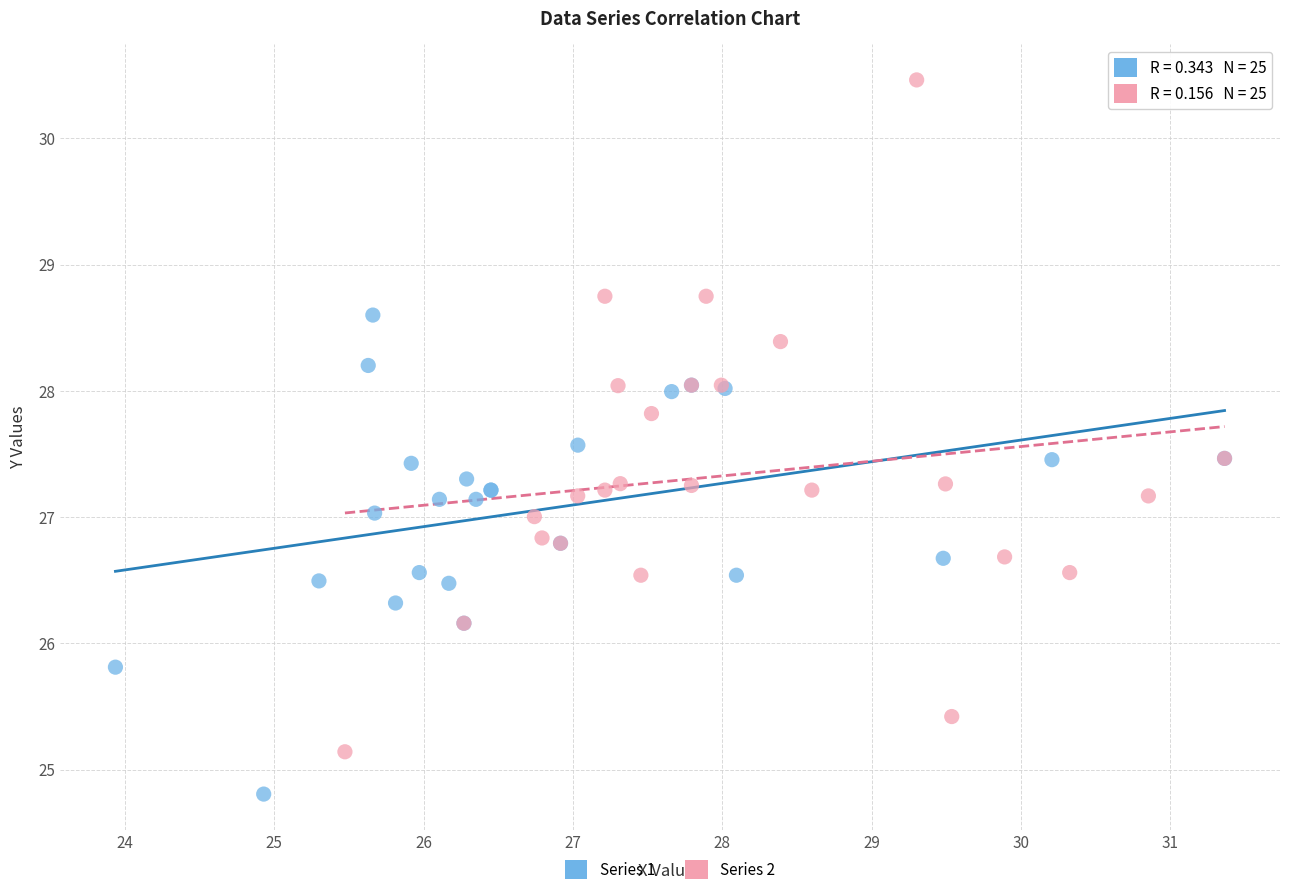

Which series contains the highest Y value?

Series 2